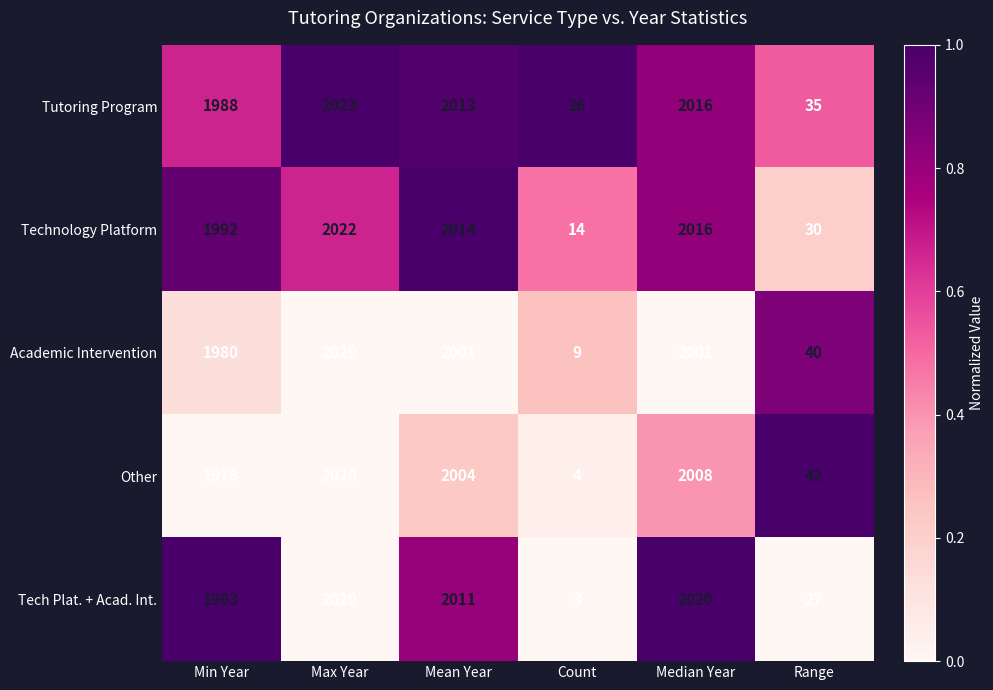

Count the number of categories in the chart.

6